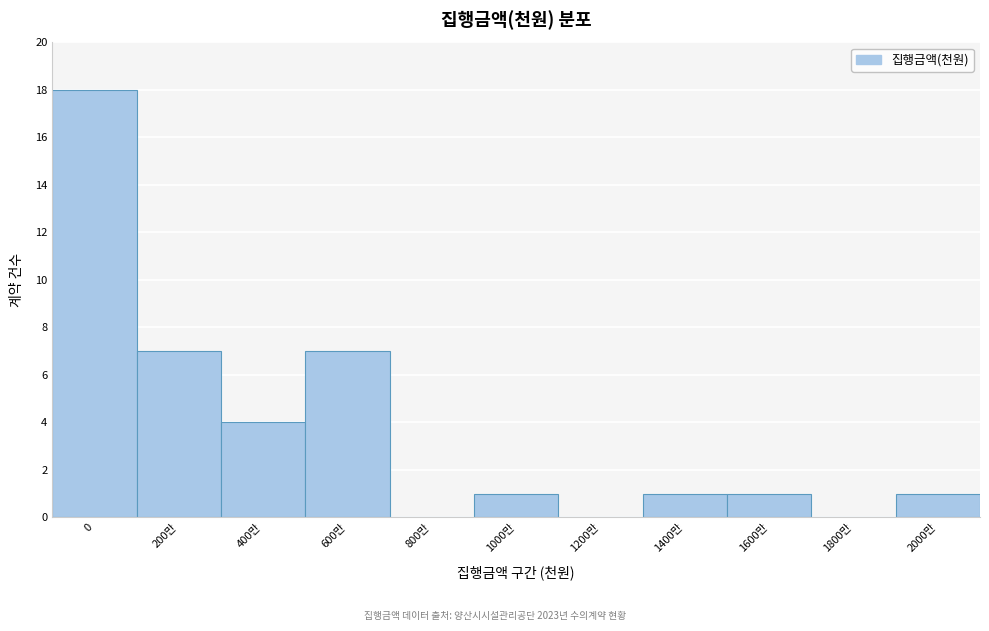

Reading right to left, transcribe all the data shown in this chart.

2000만=1	1800만=0	1600만=1	1400만=1	1200만=0	1000만=1	800만=0	600만=7	400만=4	200만=7	0=18